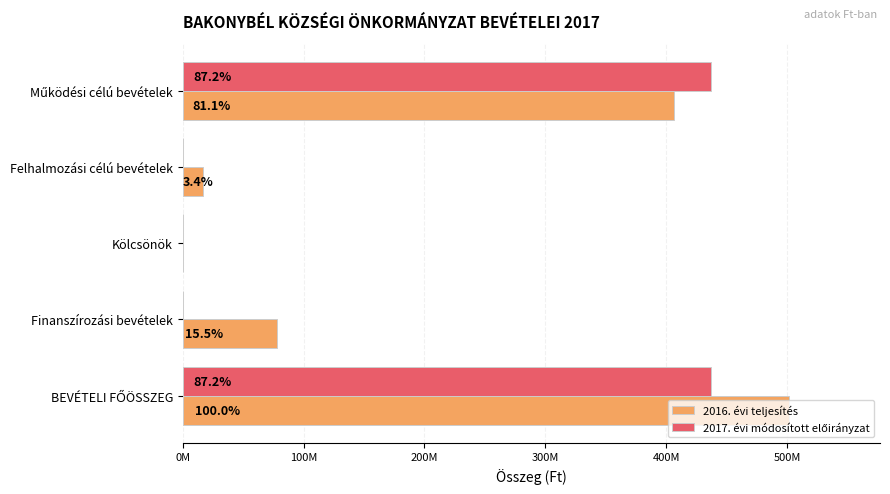

How many bars are there in each group?

2